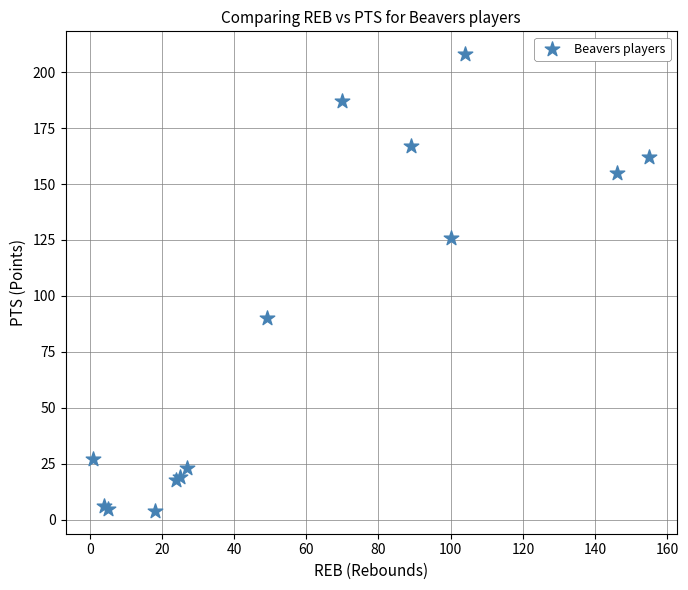

What Y value in the scatter plot is closest to 106?

90